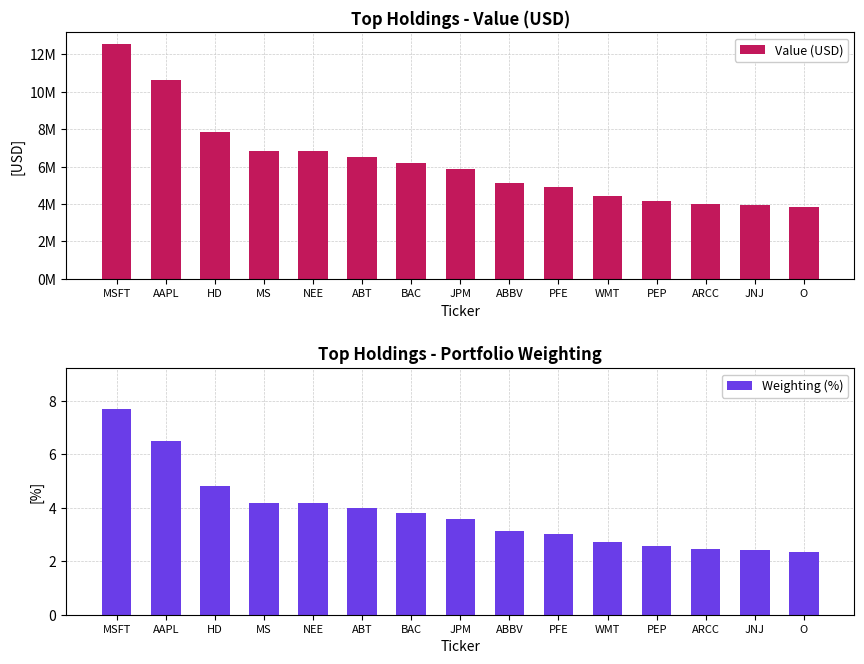

The Weighting (%) series shows 4.8 at HD. True or false?

True